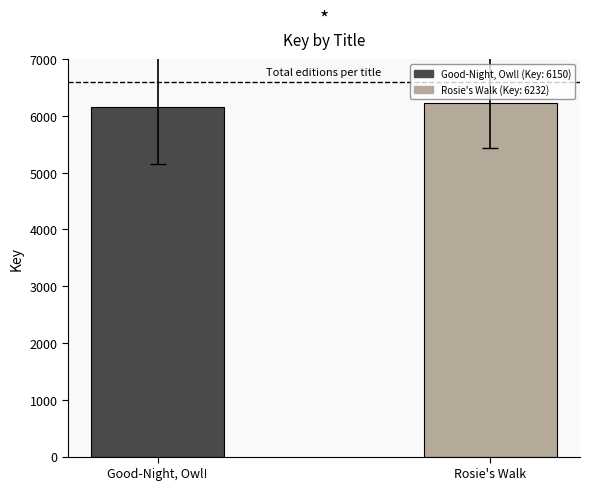

Are the bars horizontal?

No